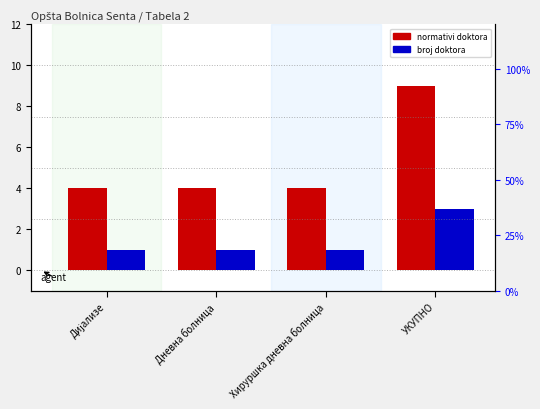

True or false: broj doktora has a value of 1 at Хируршка дневна болница.

True